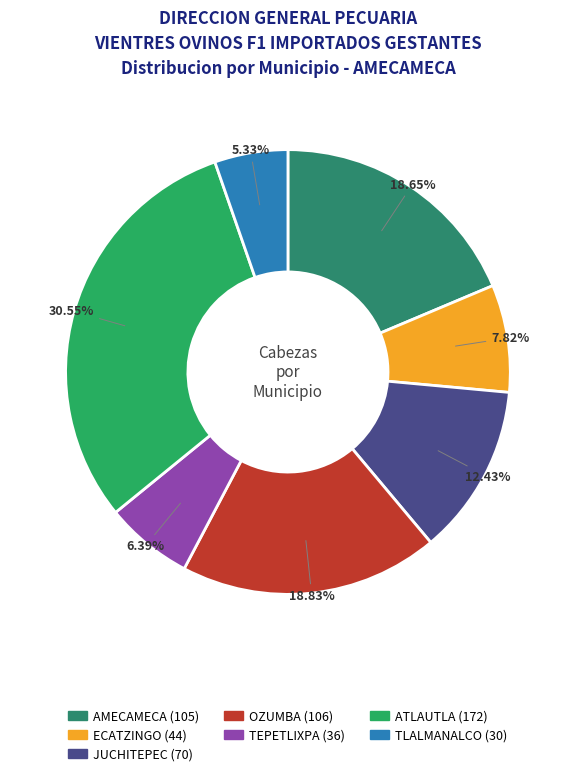

How many slices are in this pie chart?

7